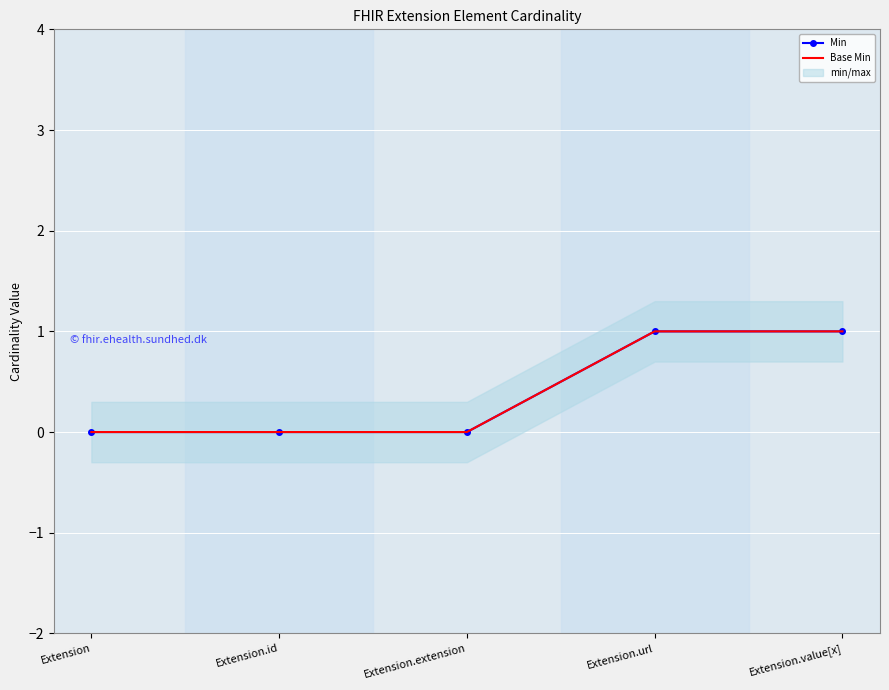

List the labels in order of Base Min value, smallest first.

Extension, Extension.id, Extension.extension, Extension.url, Extension.value[x]